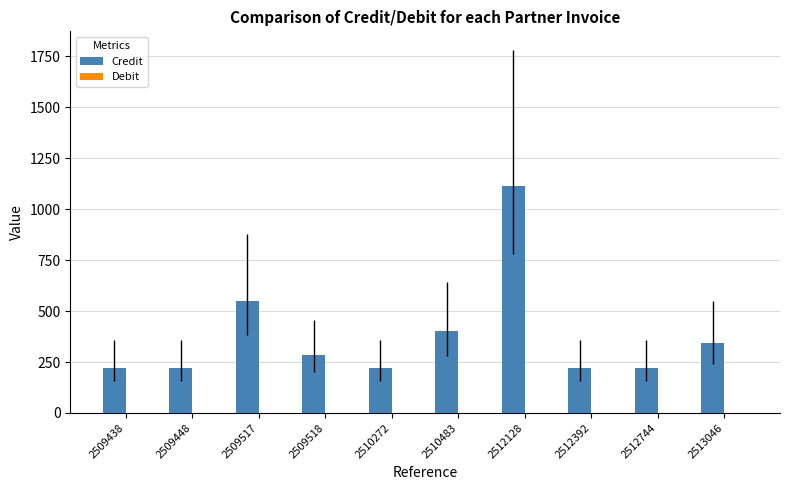

Which has a higher value, 2512744 or 2509518?

2509518